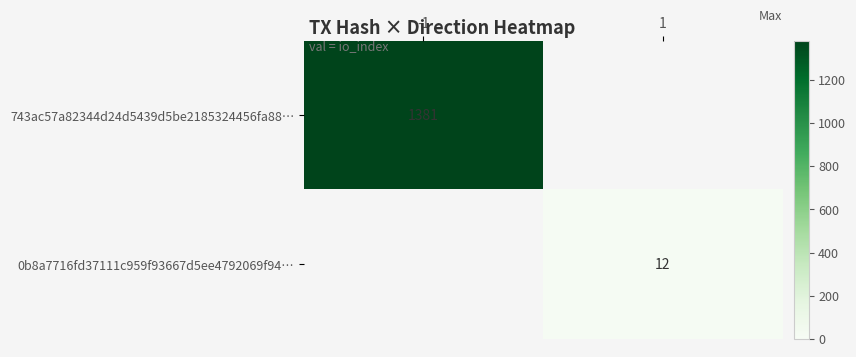

Is it true that 743ac57a82344d24d5439d5be2185324456fa88… equals 1836 at -1?

False